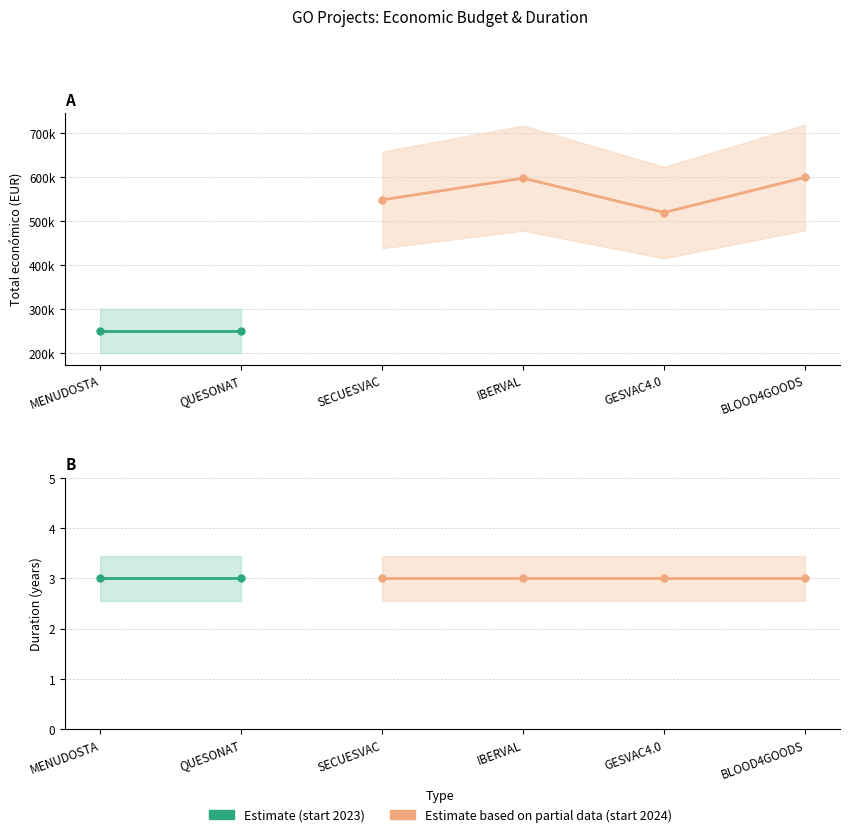

Which label corresponds to the largest value in the chart?

BLOOD4GOODS